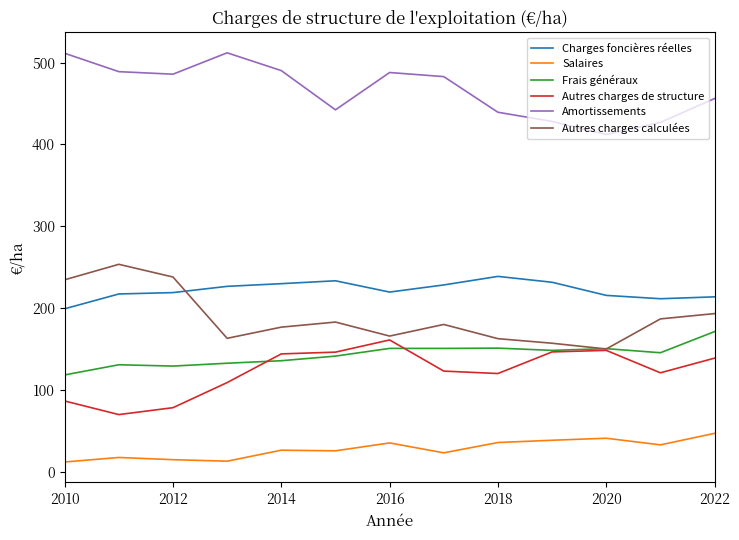

Which series has the largest total across all categories?

Amortissements